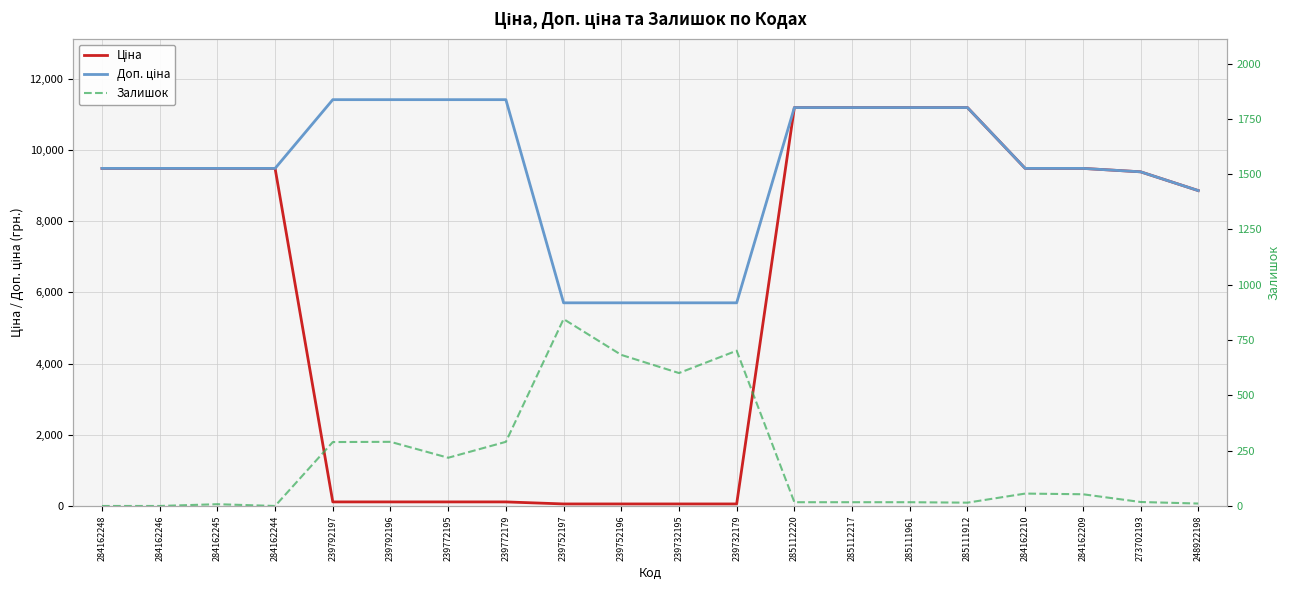

True or false: Ціна has more than 0 interior local peaks.

False